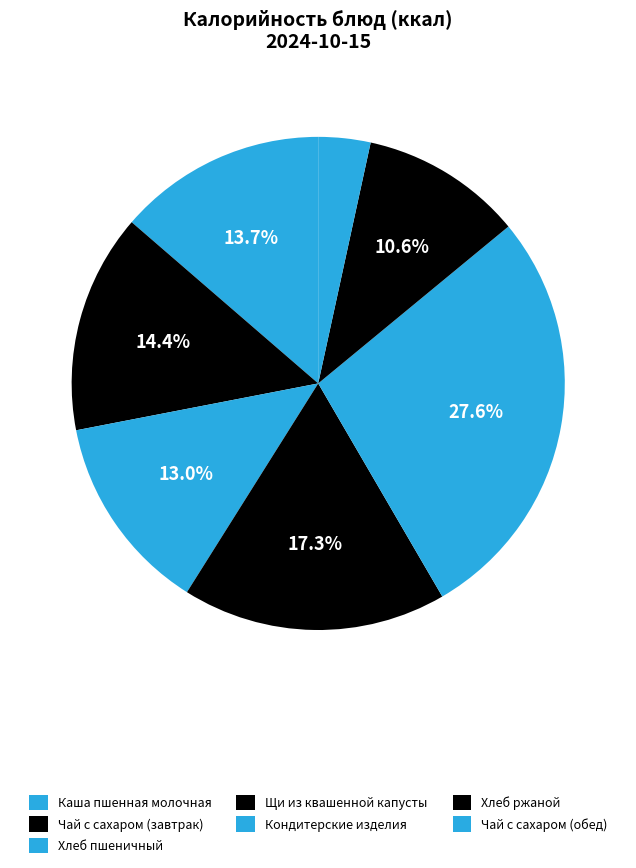

Does Щи из квашенной капусты represent more than half of the total?

No